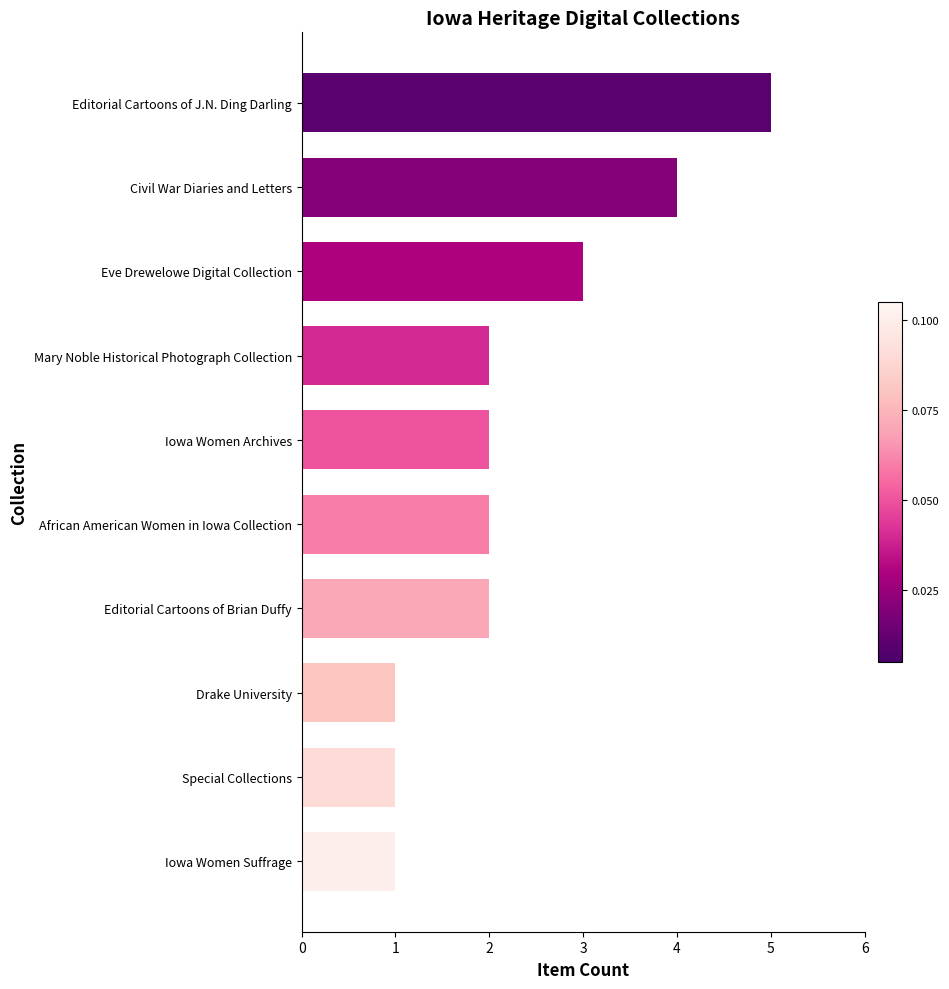

What is the change in value from Iowa Women Suffrage to Civil War Diaries and Letters?

+3